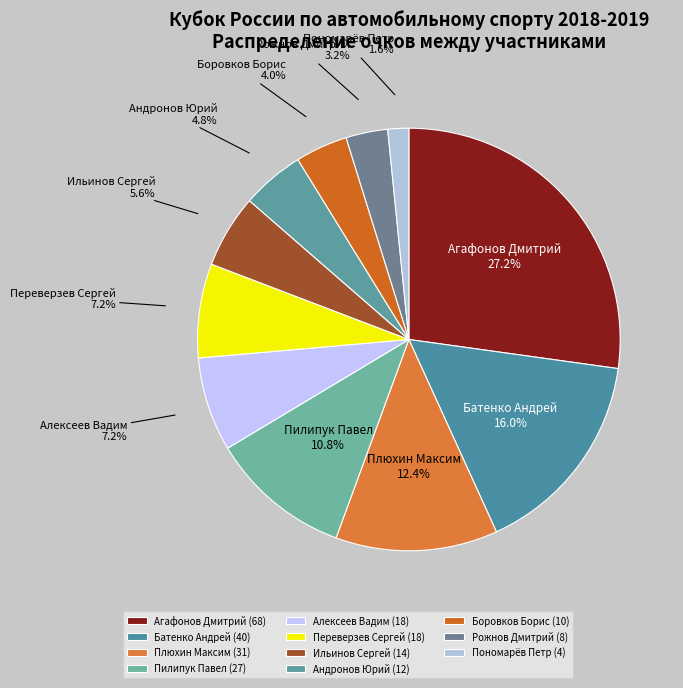

How many slices are in this pie chart?

11